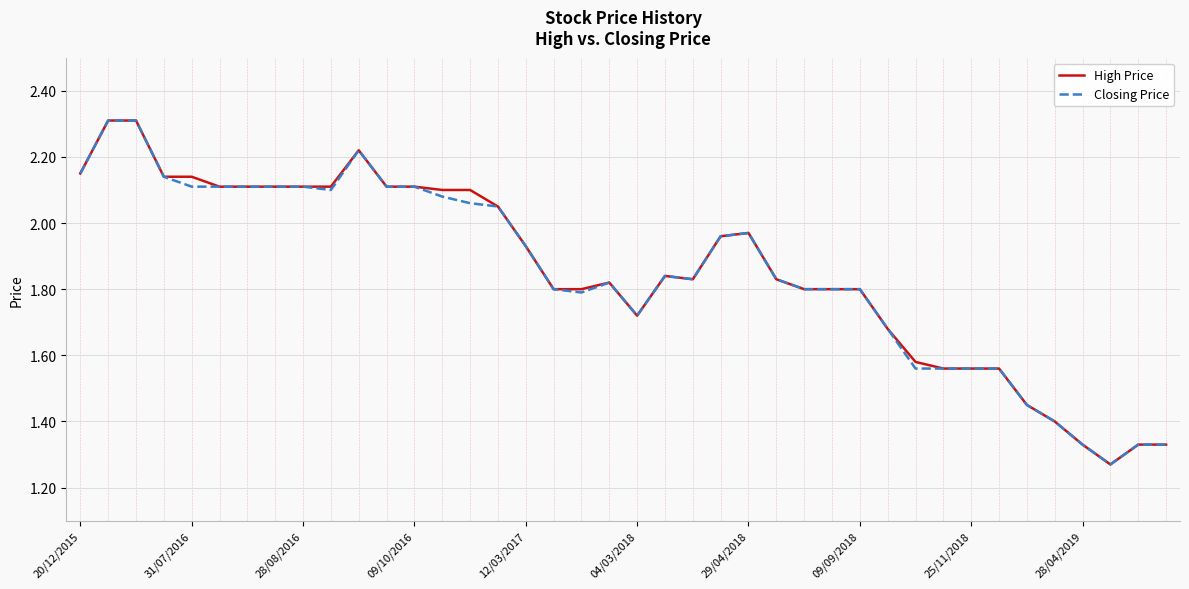

Which series has the widest spread of values?

High Price